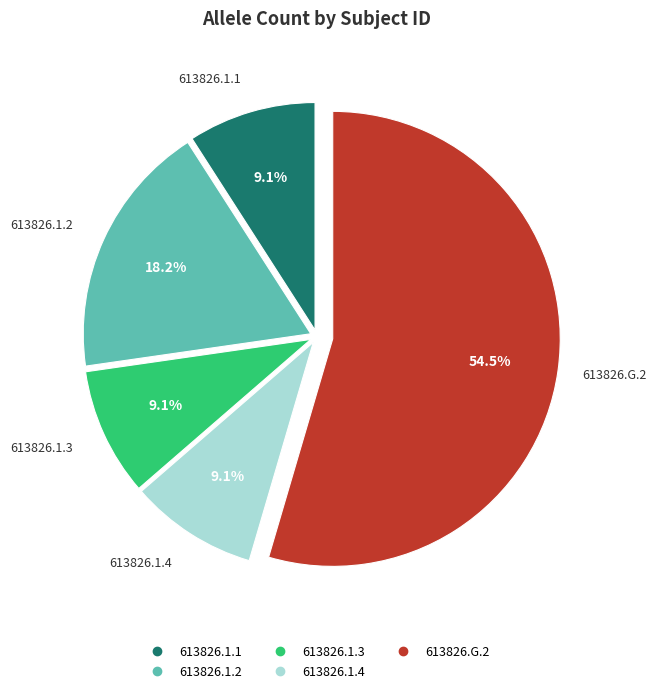

What percentage is the 613826.1.2 slice, to the nearest percent?

18%